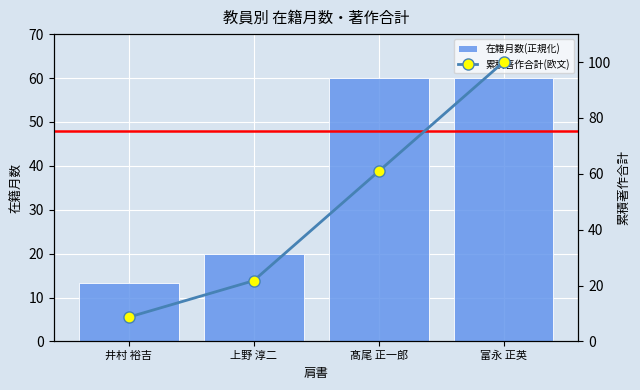

At 富永 正英, list the series in order from smallest to largest.

在籍月数(正規化), 累積著作合計(欧文)